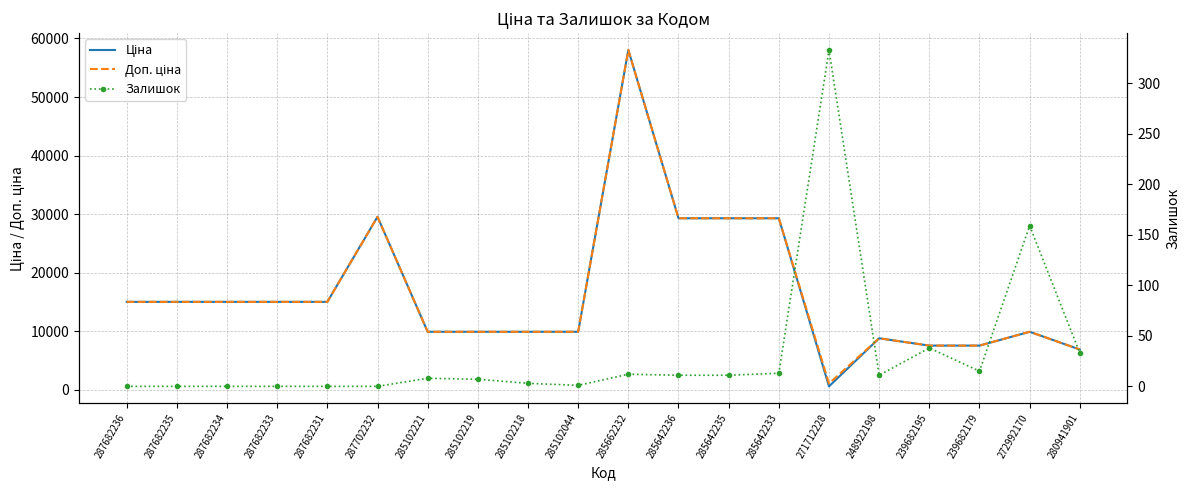

The Залишок series shows 3.0 at 285102218. True or false?

True